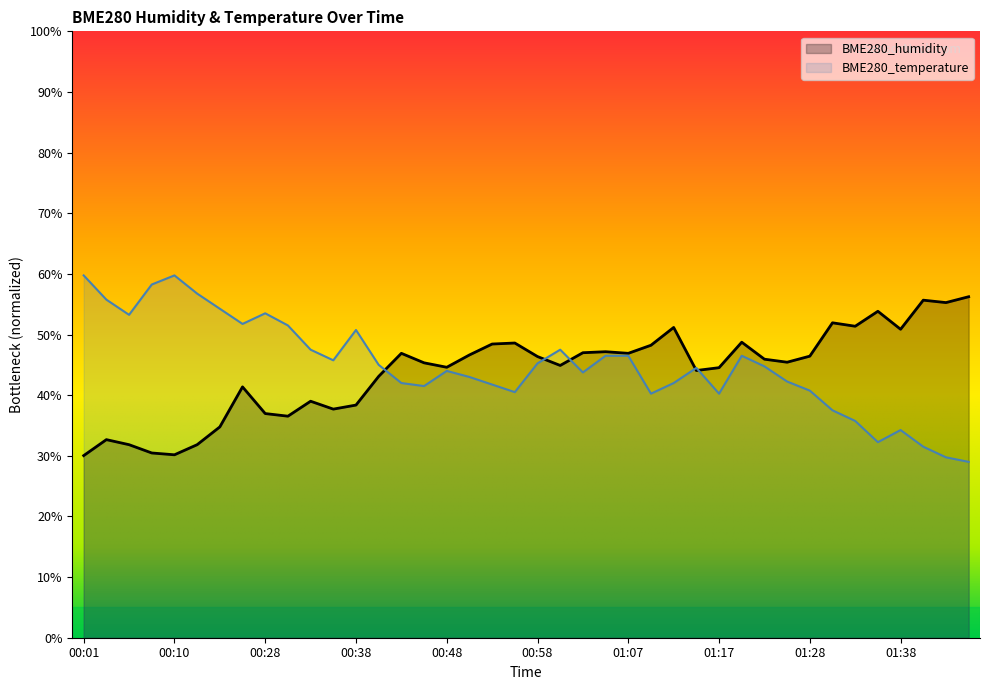

Does the chart display data point markers on the line(s)?

No